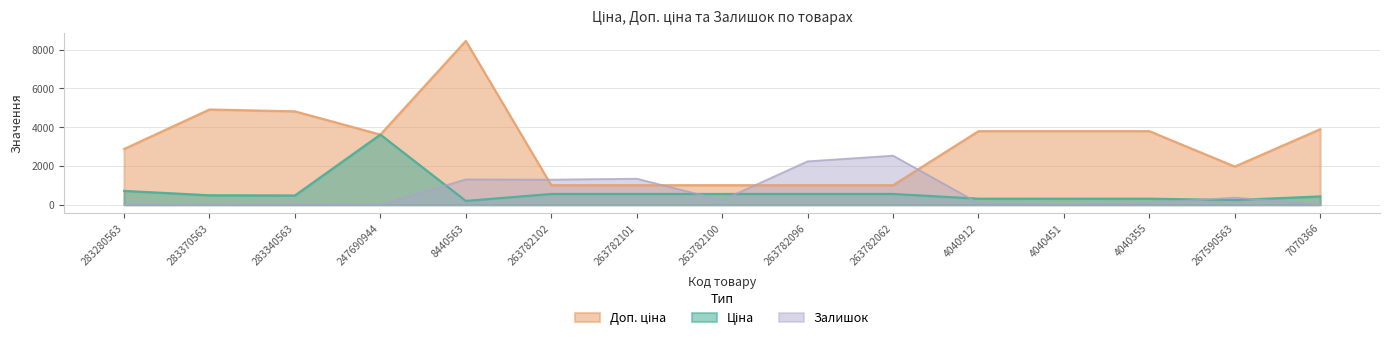

At which category does the chart reach its peak across all series?

8440563